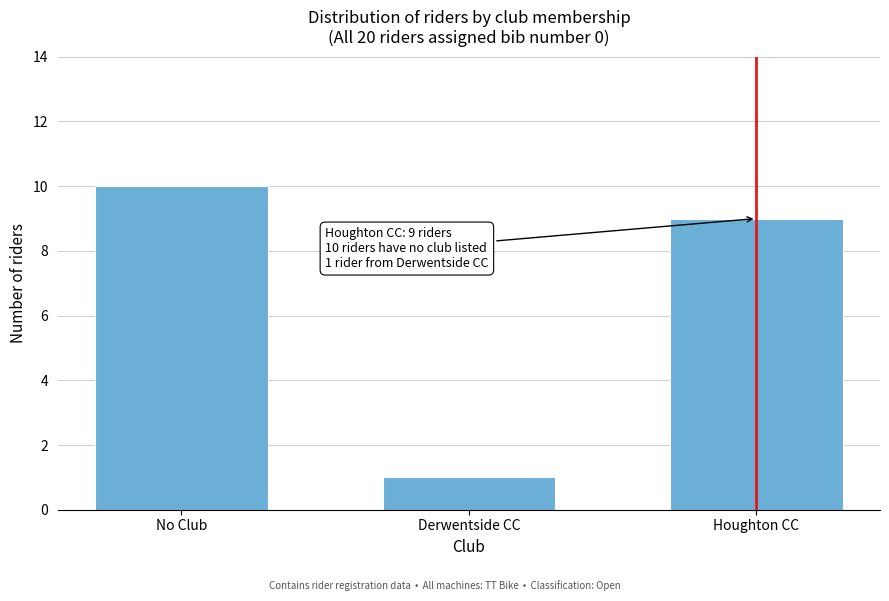

Reading left to right, list all the values displayed in this chart.

No Club=10	Derwentside CC=1	Houghton CC=9